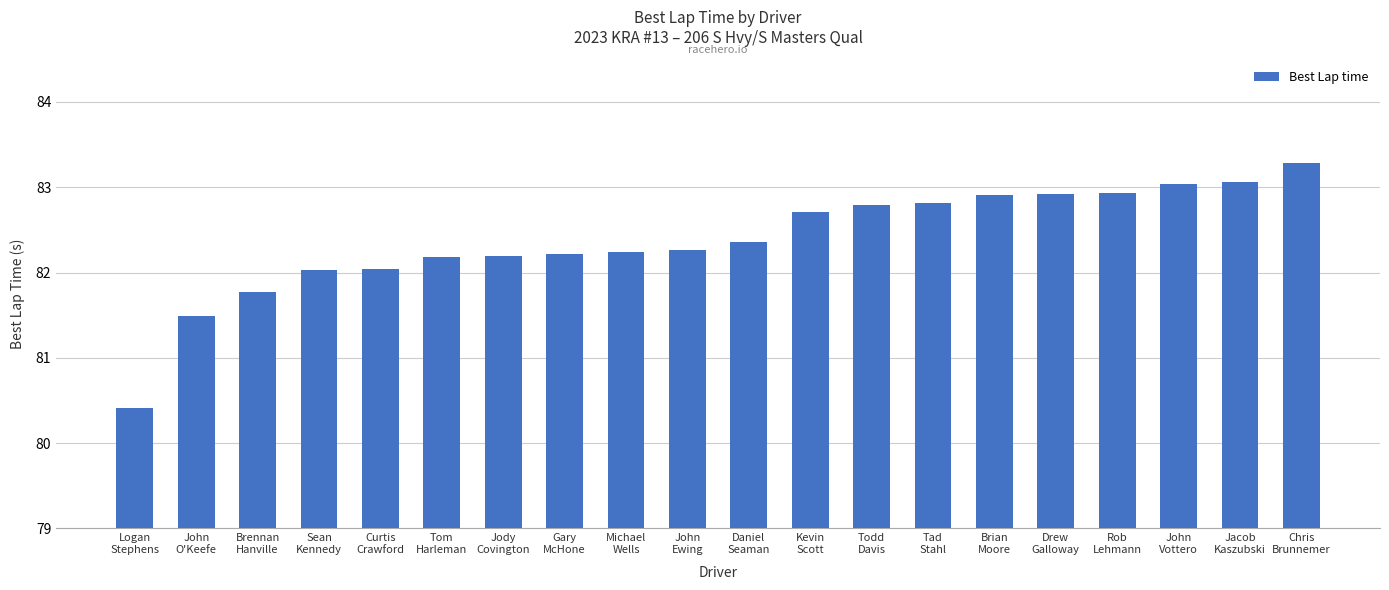

Which has a higher value, John
O'Keefe or Tad
Stahl?

Tad
Stahl